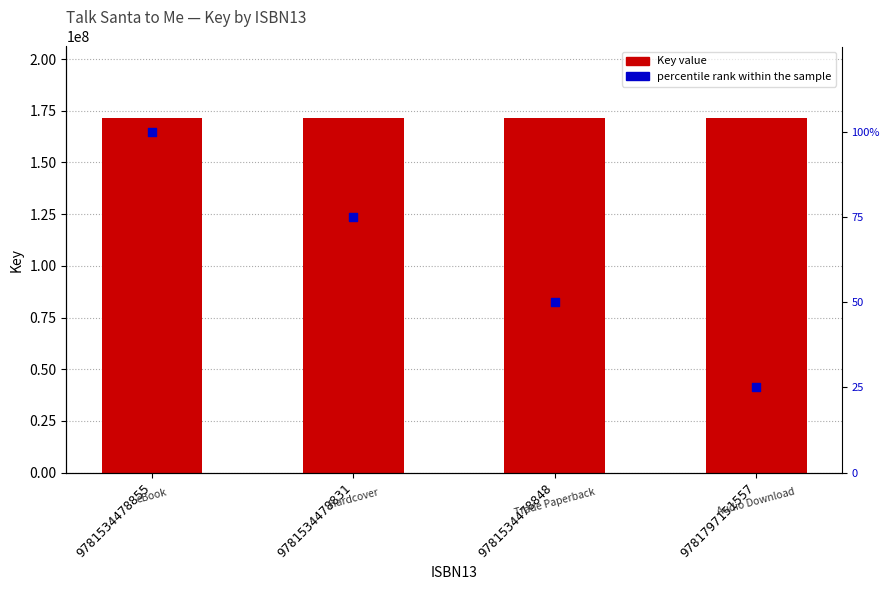

Which series reaches the minimum Y coordinate?

percentile rank within the sample